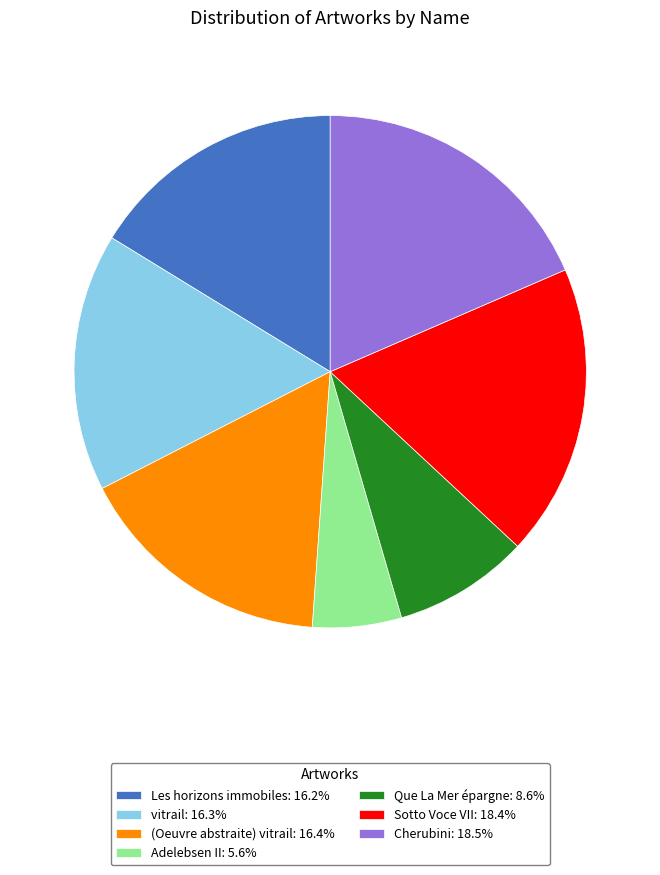

Do Les horizons immobiles: 16.2% and Sotto Voce VII: 18.4% together represent more than half of the pie?

No